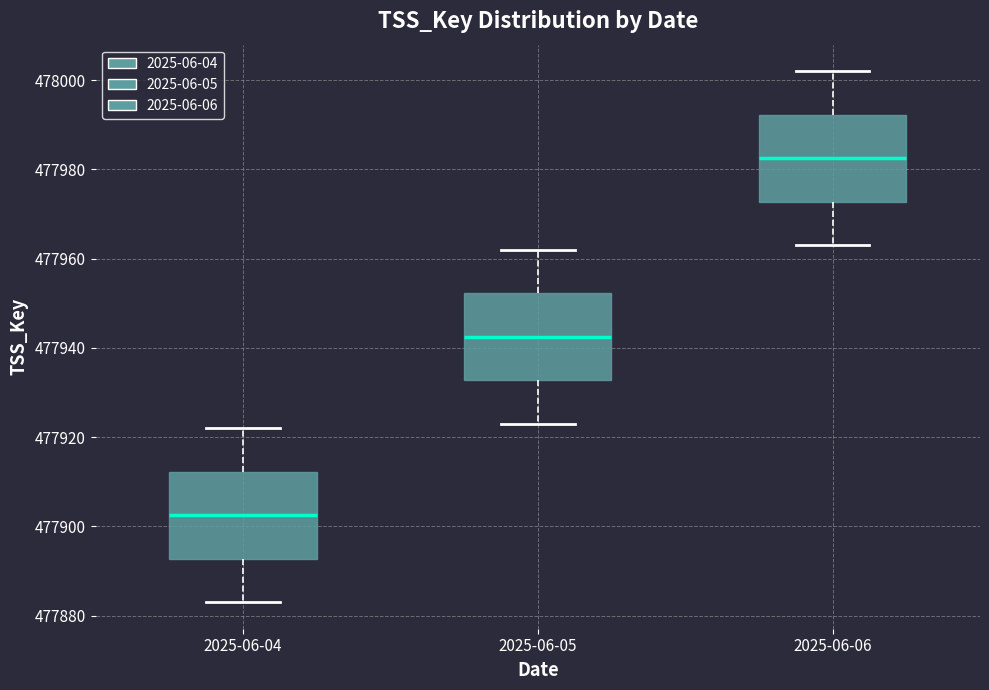

Which box has the highest median line?

2025-06-06